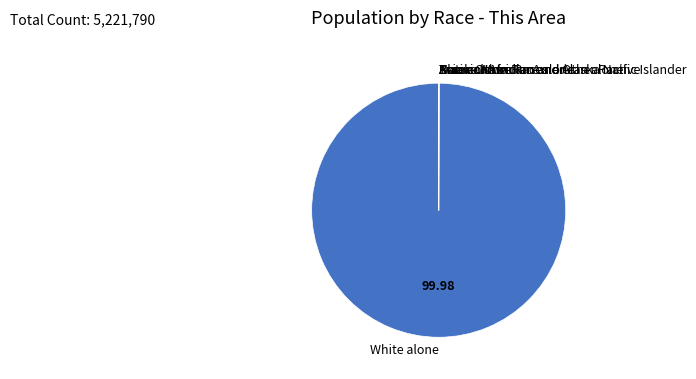

Which slice is the largest?

White alone